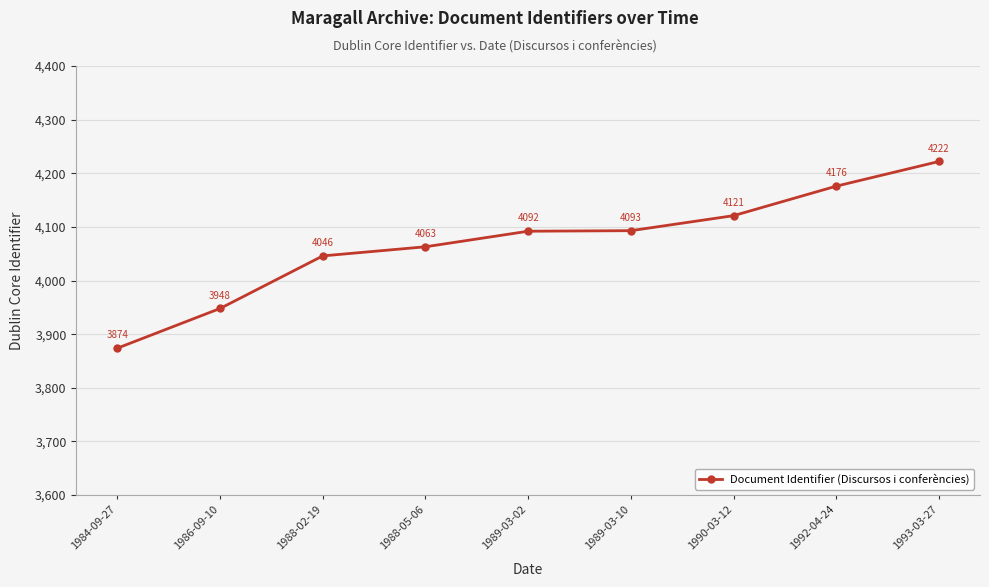

What value does the data have at 1993-03-27?

4222